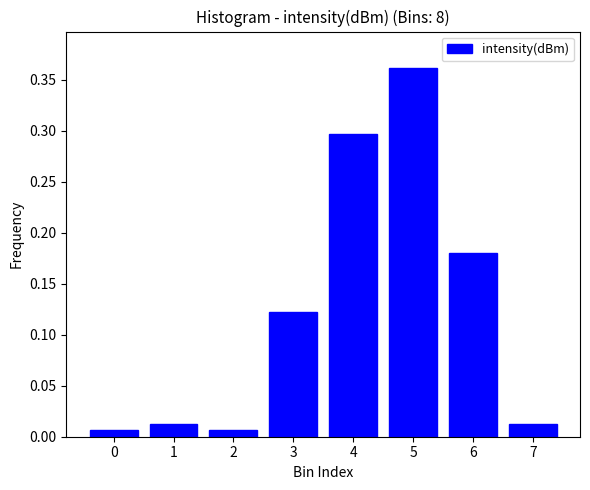

Which has a higher value, 1 or 4?

4